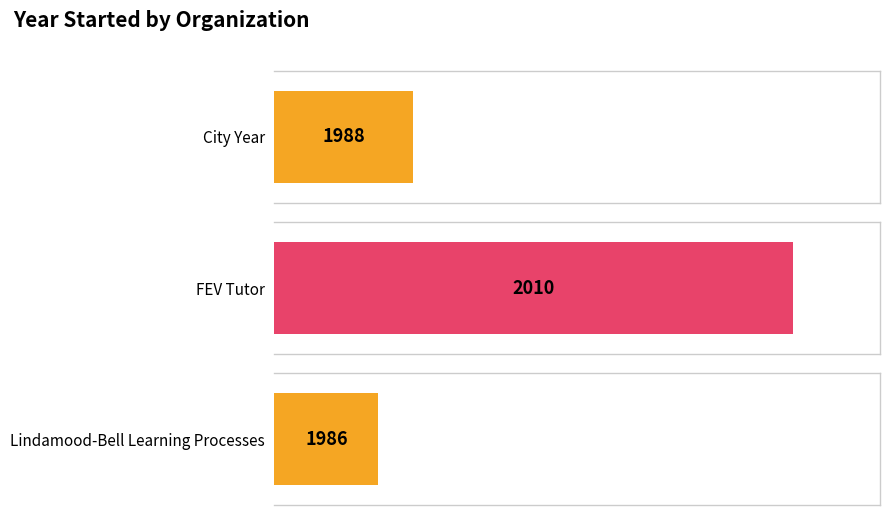

At which label does the data first exceed 1988?

FEV Tutor